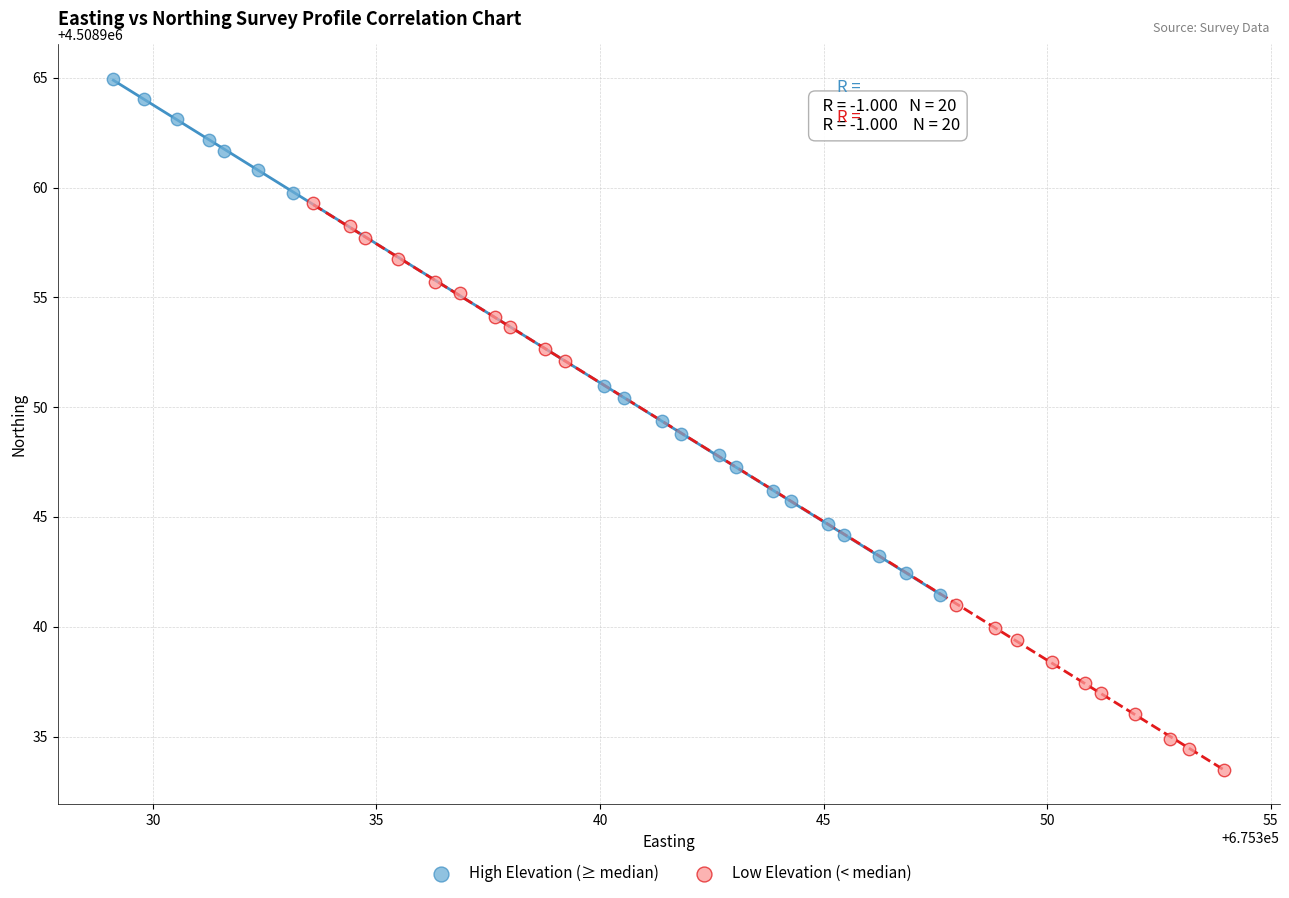

Which series reaches the minimum Y coordinate?

Low Elevation (< median)